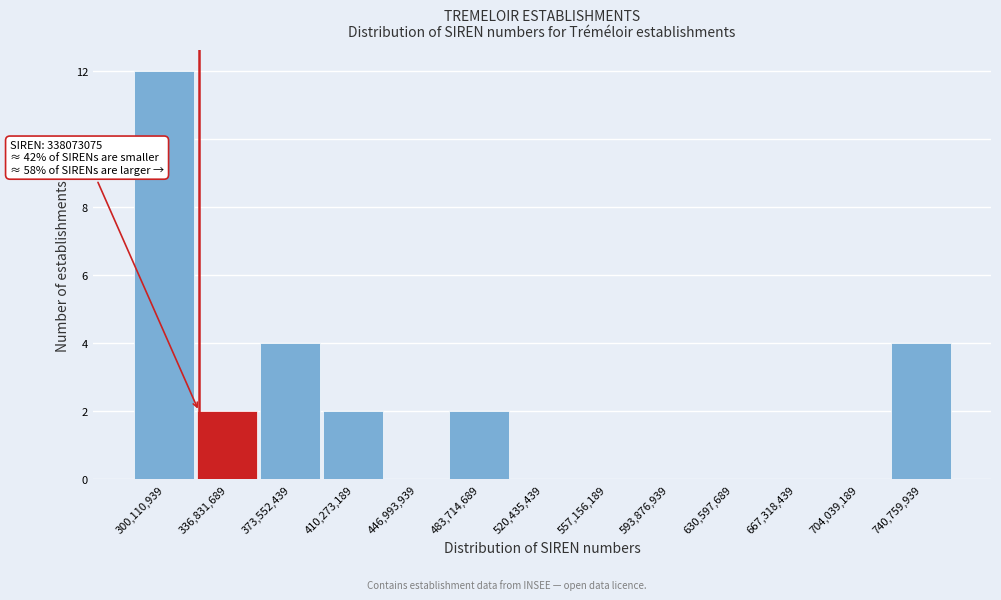

Reading right to left, extract all data points from this chart.

740,759,939=4	704,039,189=0	667,318,439=0	630,597,689=0	593,876,939=0	557,156,189=0	520,435,439=0	483,714,689=2	446,993,939=0	410,273,189=2	373,552,439=4	336,831,689=2	300,110,939=12